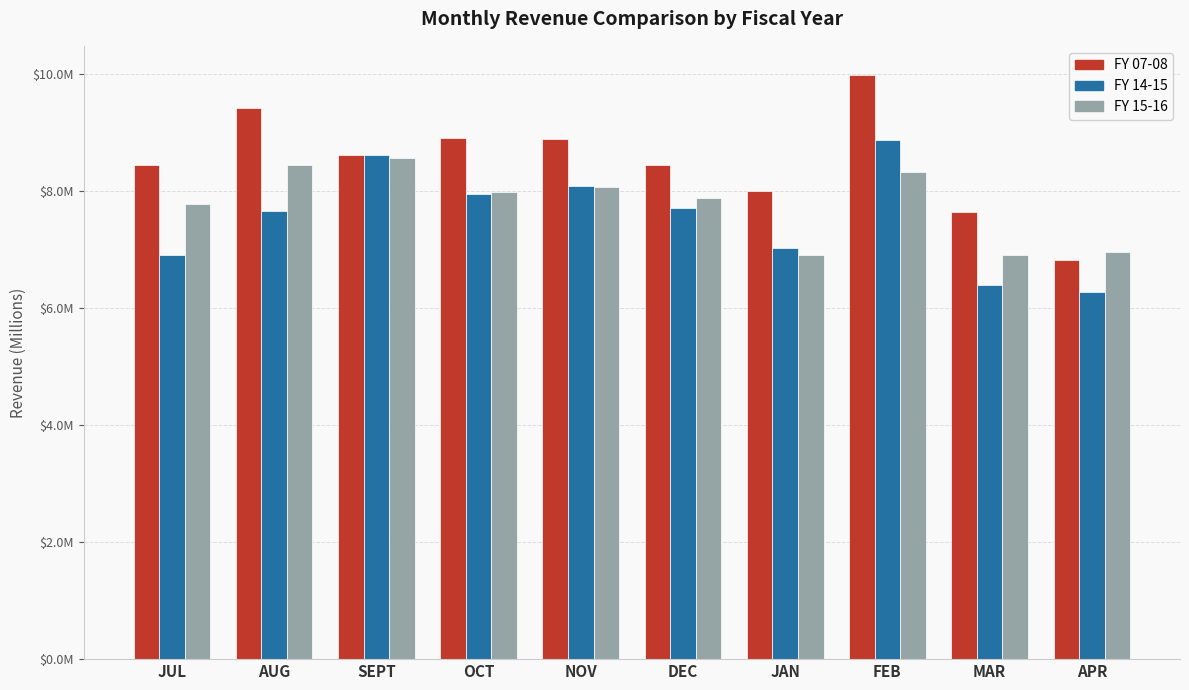

What is the label of the 8th bar from the right?

SEPT